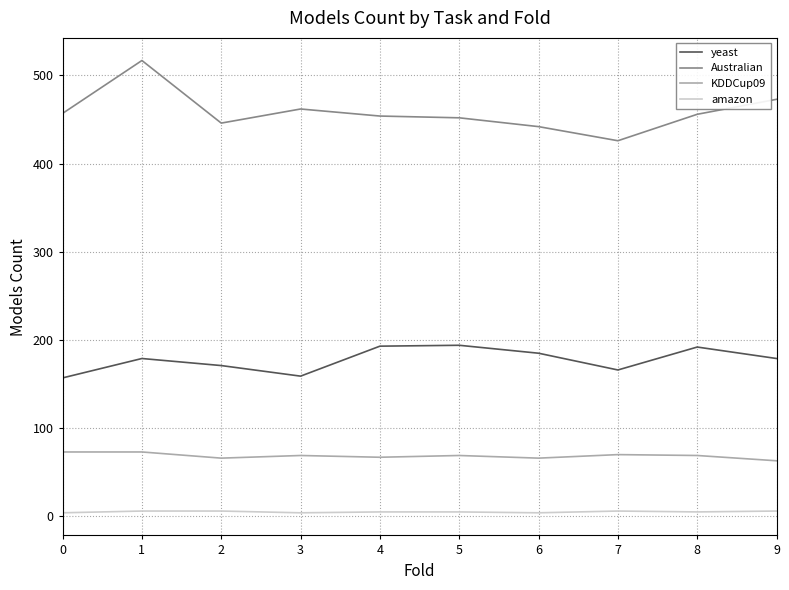

Is the value of Australian at 5 greater than the value of amazon at 2?

Yes